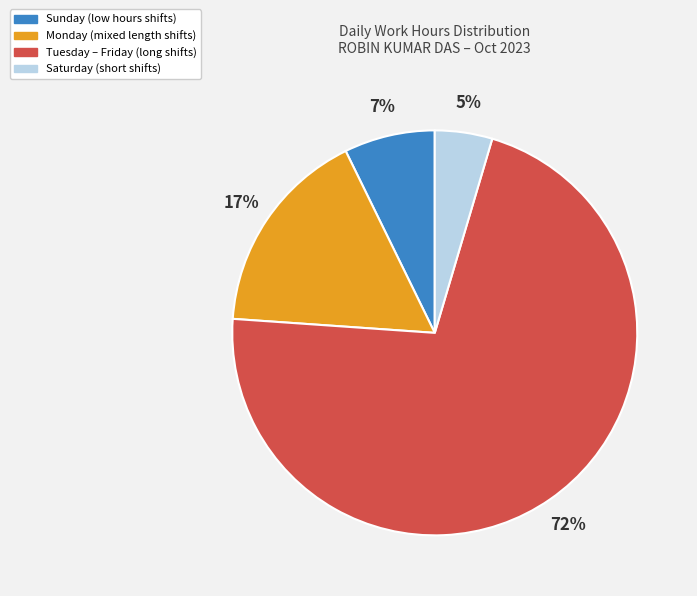

Is there a majority slice in this chart?

Yes